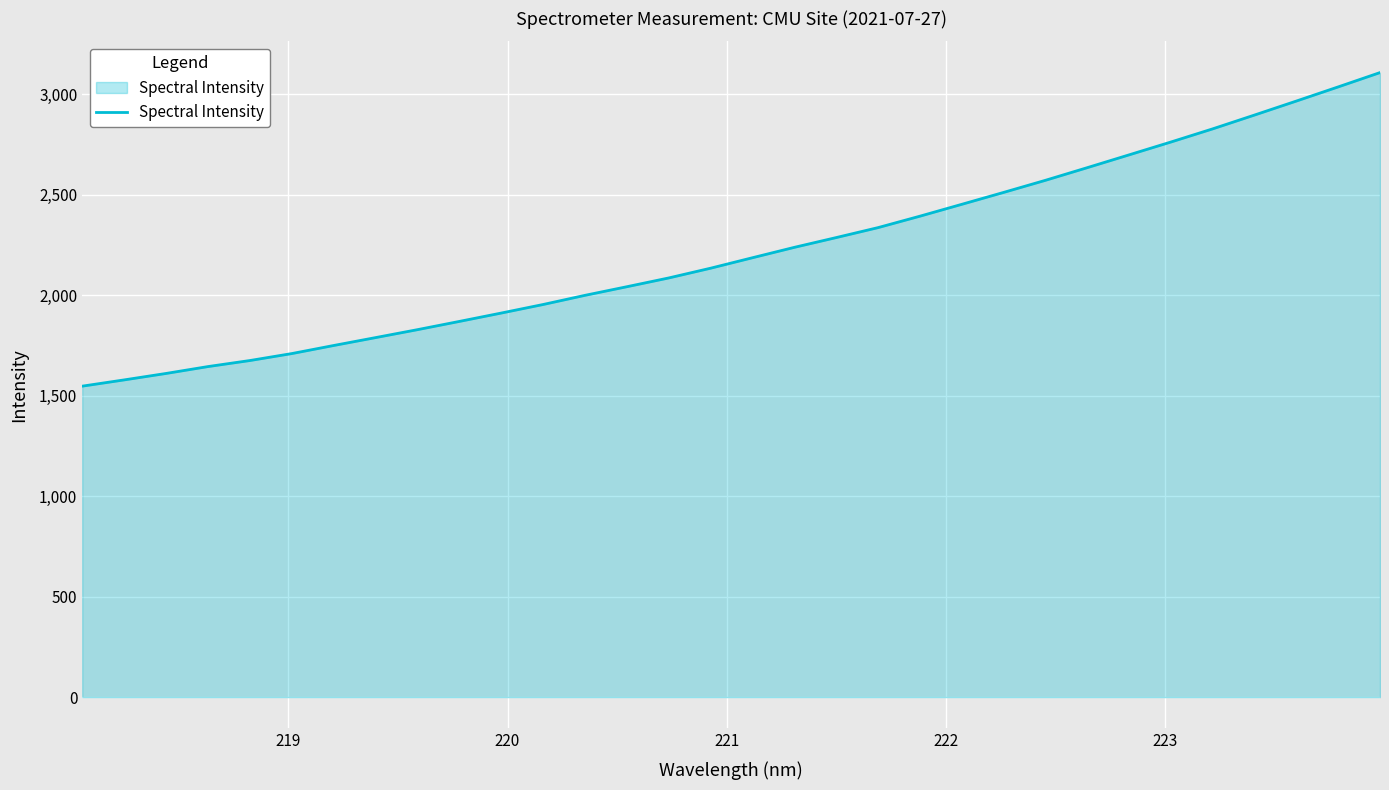

Reading left to right, list all the values displayed in this chart.

1547.5	1578.6	1610.7	1645.0	1675.0	1709.7	1749.8	1789.2	1828.7	1869.7	1911.3	1953.9	1999.5	2042.4	2086.0	2134.5	2186.6	2238.3	2286.9	2336.5	2393.4	2452.4	2511.7	2571.9	2634.9	2698.6	2762.5	2828.1	2896.9	2966.4	3036.8	3108.1